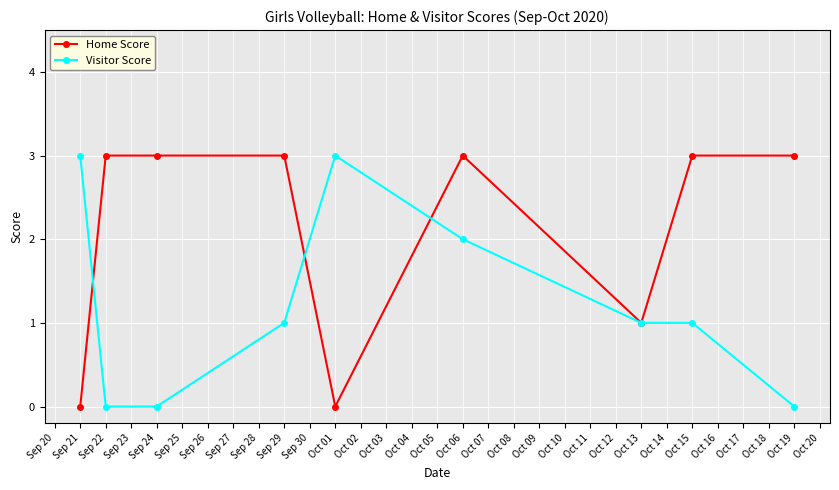

Does the chart display data point markers on the line(s)?

Yes